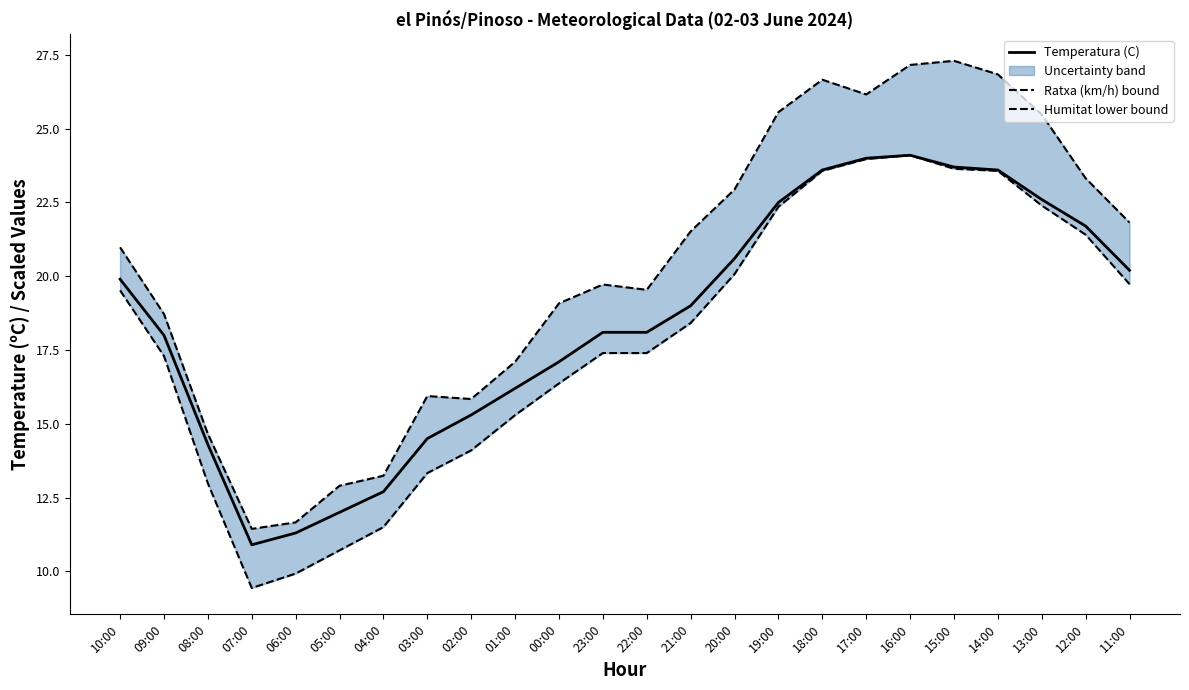

Reading left to right, what are all the values shown in this chart?

Temperatura (C): 10:00=19.9	09:00=18.0	08:00=14.3	07:00=10.9	06:00=11.3	05:00=12.0	04:00=12.7	03:00=14.5	02:00=15.3	01:00=16.2	00:00=17.1	23:00=18.1	22:00=18.1	21:00=19.0	20:00=20.6	19:00=22.5	18:00=23.6	17:00=24.0	16:00=24.1	15:00=23.7	14:00=23.6	13:00=22.6	12:00=21.7	11:00=20.2
Ratxa (km/h) bound: 10:00=21.0	09:00=18.7	08:00=14.7	07:00=11.4	06:00=11.7	05:00=12.9	04:00=13.2	03:00=15.9	02:00=15.8	01:00=17.1	00:00=19.1	23:00=19.7	22:00=19.5	21:00=21.5	20:00=22.9	19:00=25.6	18:00=26.7	17:00=26.2	16:00=27.2	15:00=27.3	14:00=26.8	13:00=25.5	12:00=23.3	11:00=21.8
Humitat lower bound: 10:00=19.5	09:00=17.3	08:00=13.0	07:00=9.4	06:00=9.9	05:00=10.7	04:00=11.5	03:00=13.3	02:00=14.1	01:00=15.3	00:00=16.4	23:00=17.4	22:00=17.4	21:00=18.4	20:00=20.1	19:00=22.4	18:00=23.6	17:00=24.0	16:00=24.1	15:00=23.6	14:00=23.6	13:00=22.4	12:00=21.4	11:00=19.7